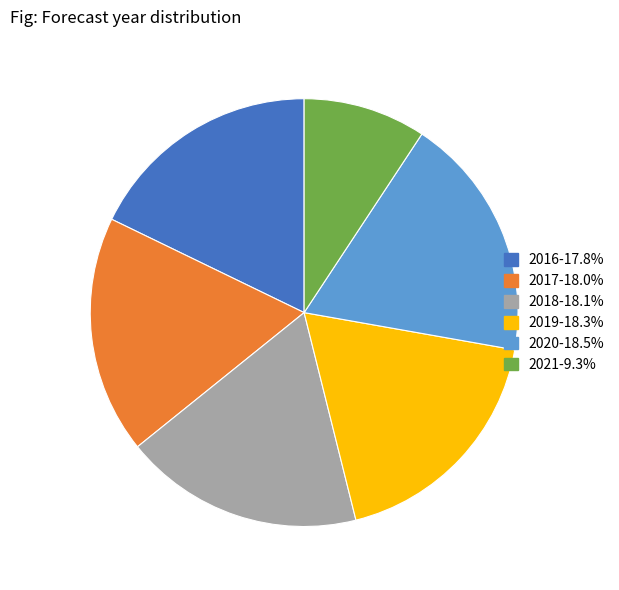

Is it true that 2017 is 18% of the pie?

True